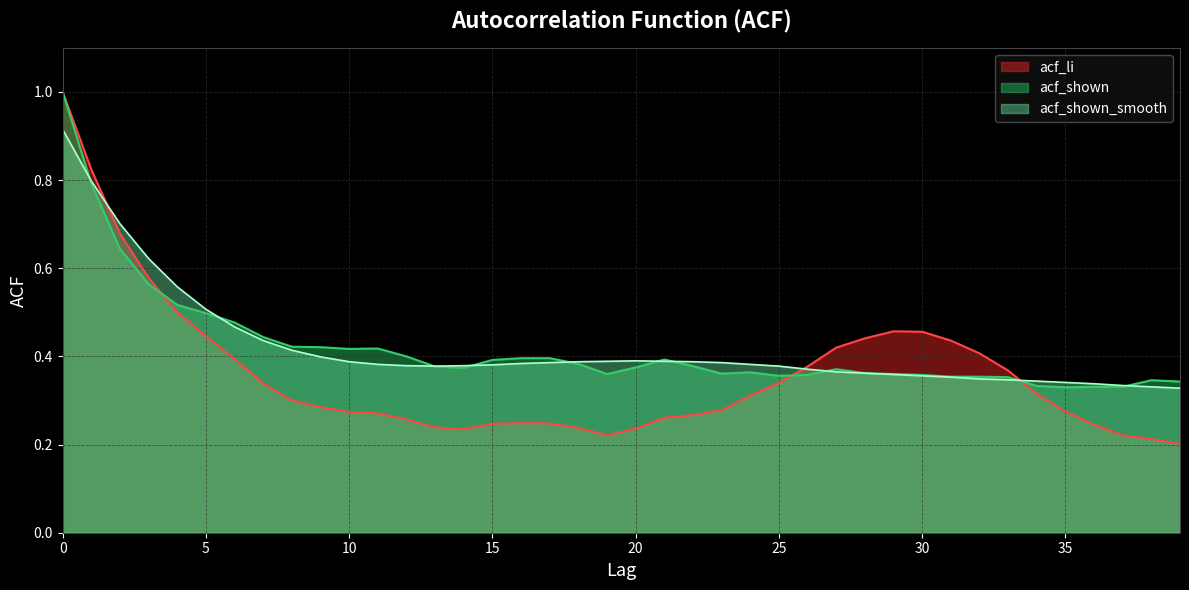

What is the average value of the acf_shown_smooth series?

0.4